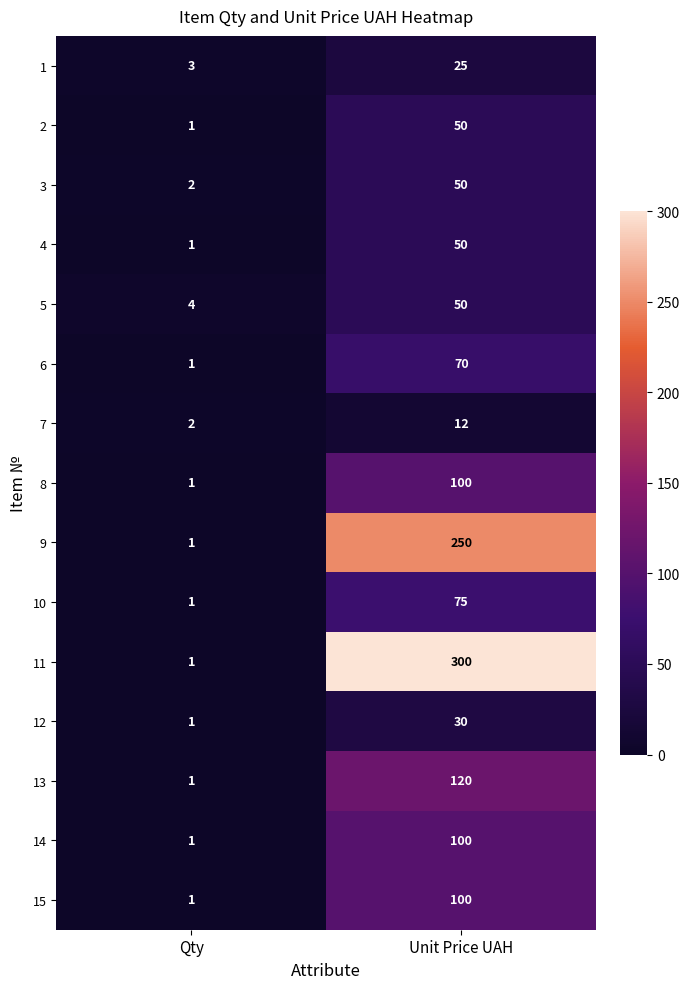

What is the sum of the 2 values at Unit Price UAH and Qty?

51